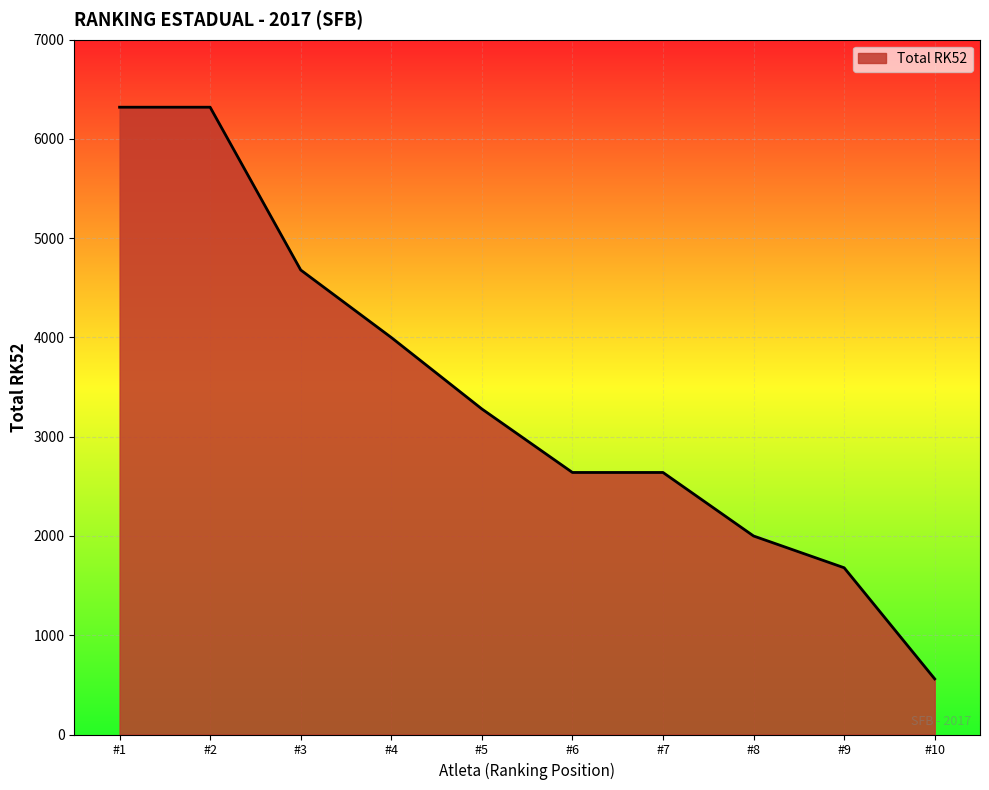

What is the change in value from #4 to #5?

-720